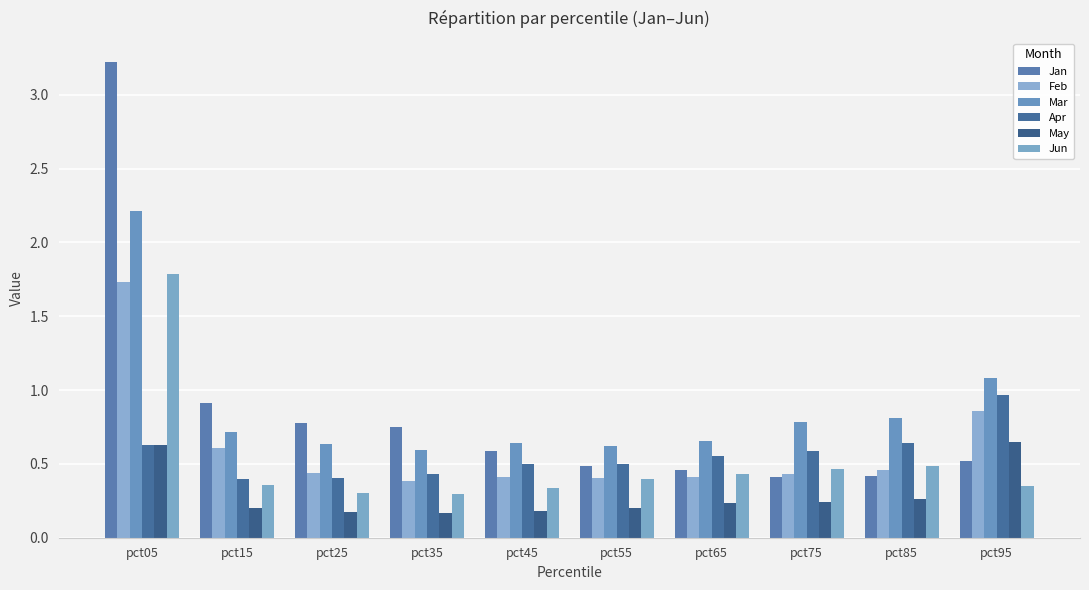

What is the value of the Feb bar at the 1st from the left?

1.7